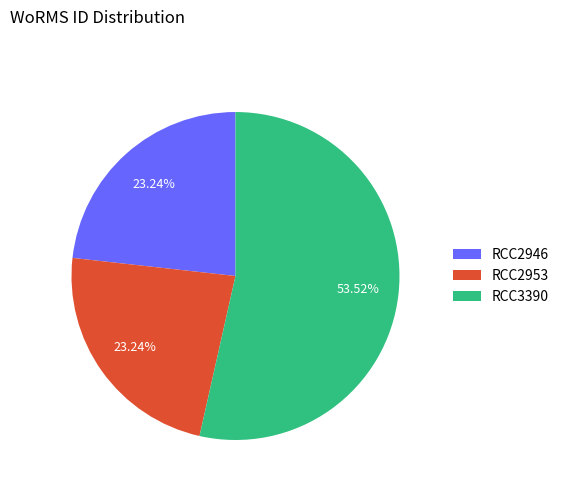

The RCC2946 slice represents 23% of the pie. True or false?

True